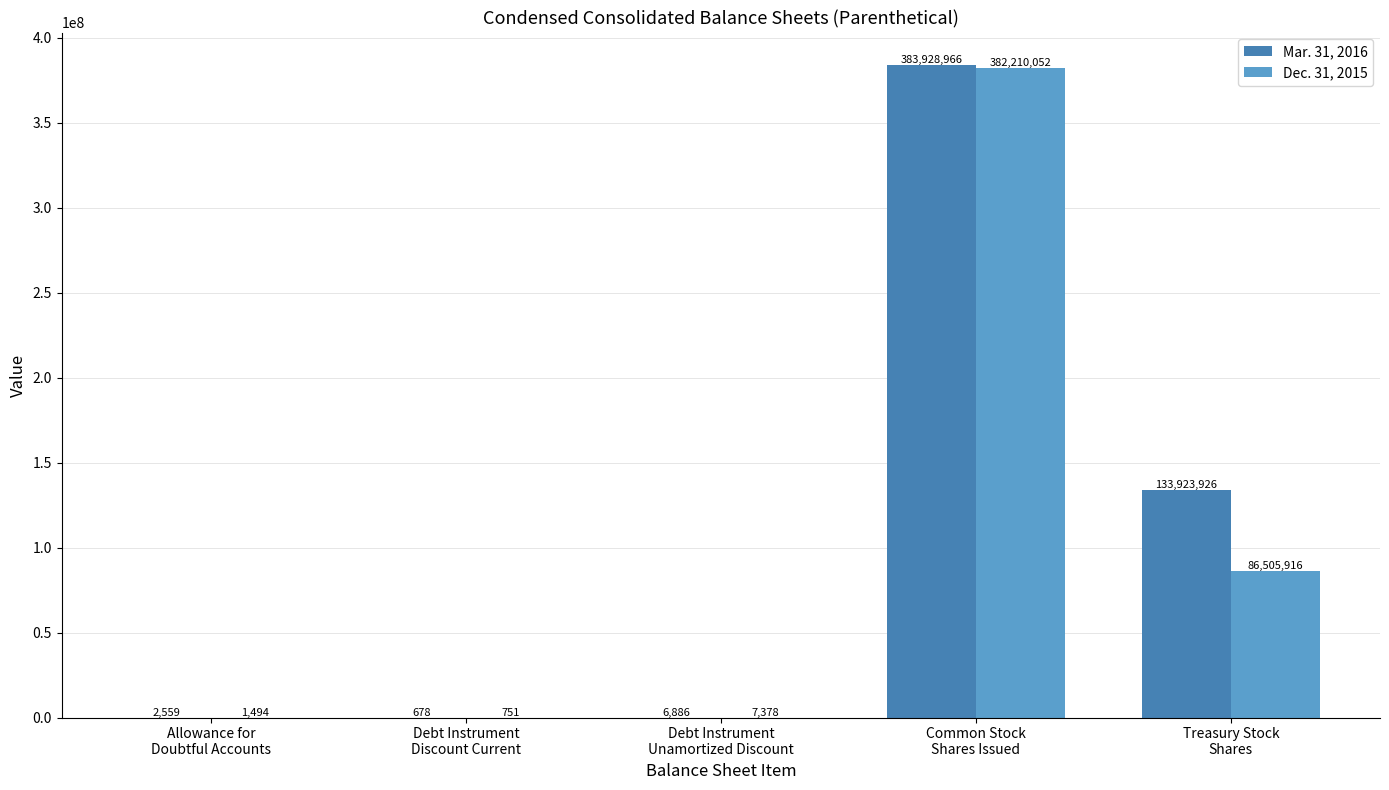

Reading left to right, list all the values displayed in this chart.

Mar. 31, 2016: 2559	678	6886	383928966	133923926
Dec. 31, 2015: 1494	751	7378	382210052	86505916